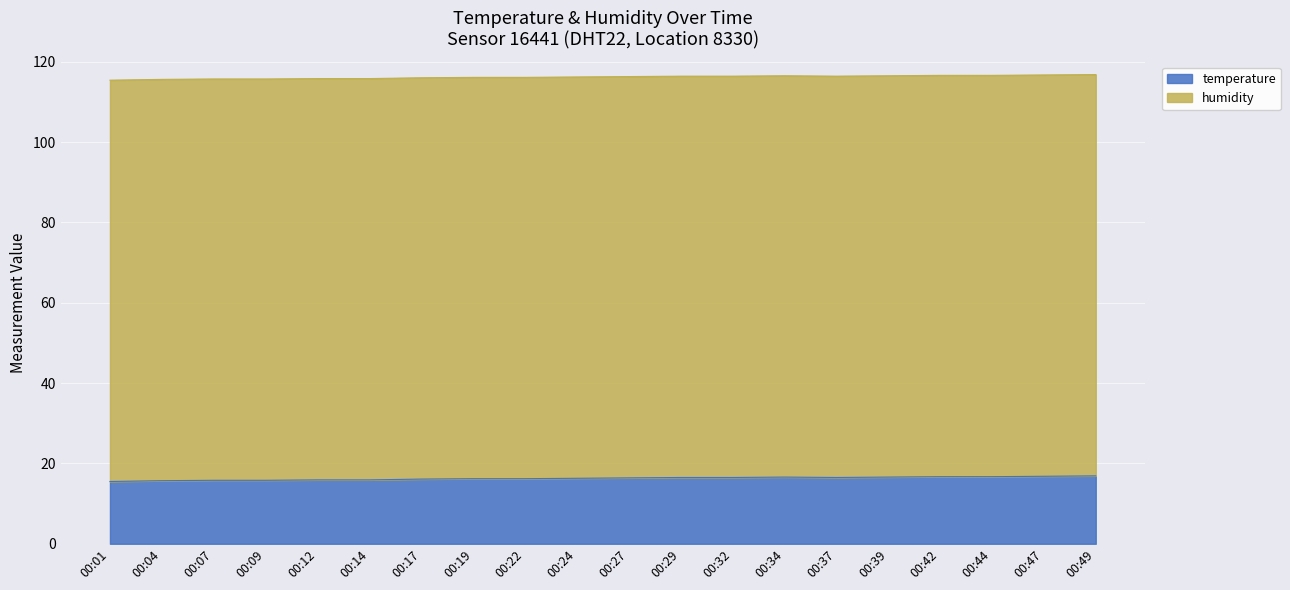

Which label corresponds to the smallest value in the chart?

00:01